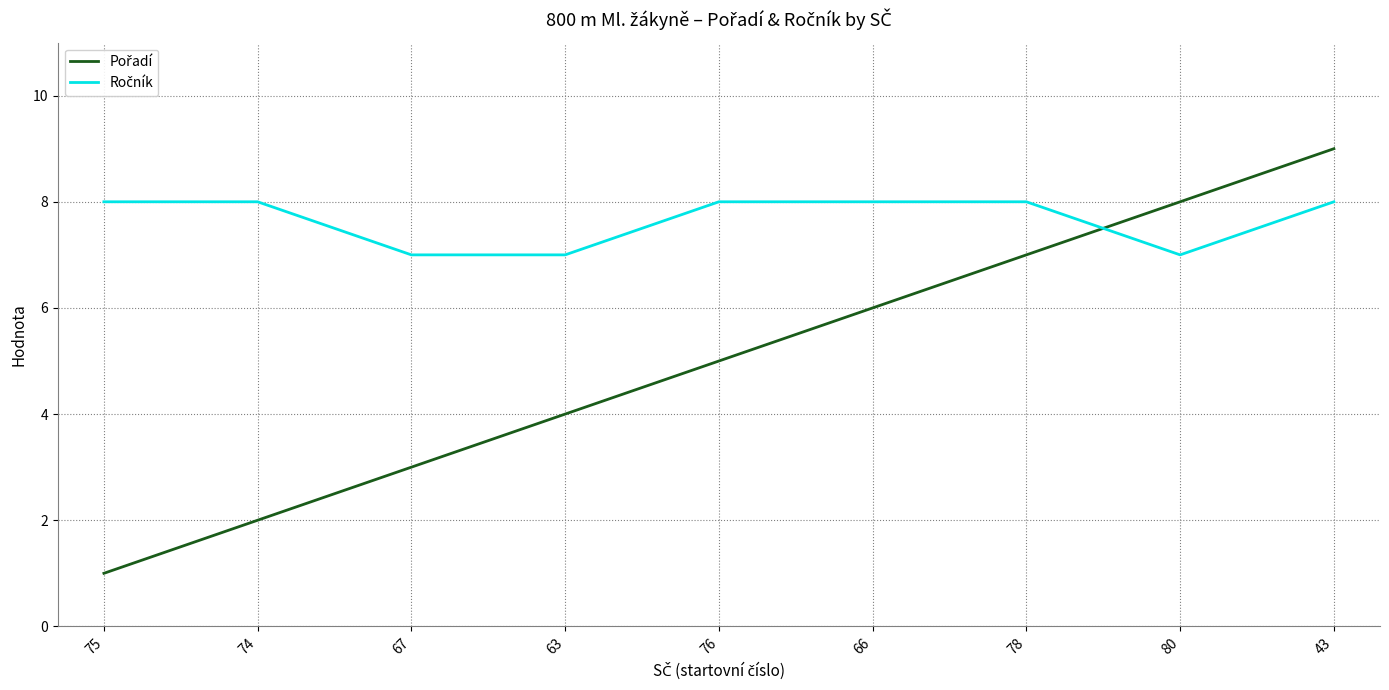

At which category is the sum across all series the highest?

43